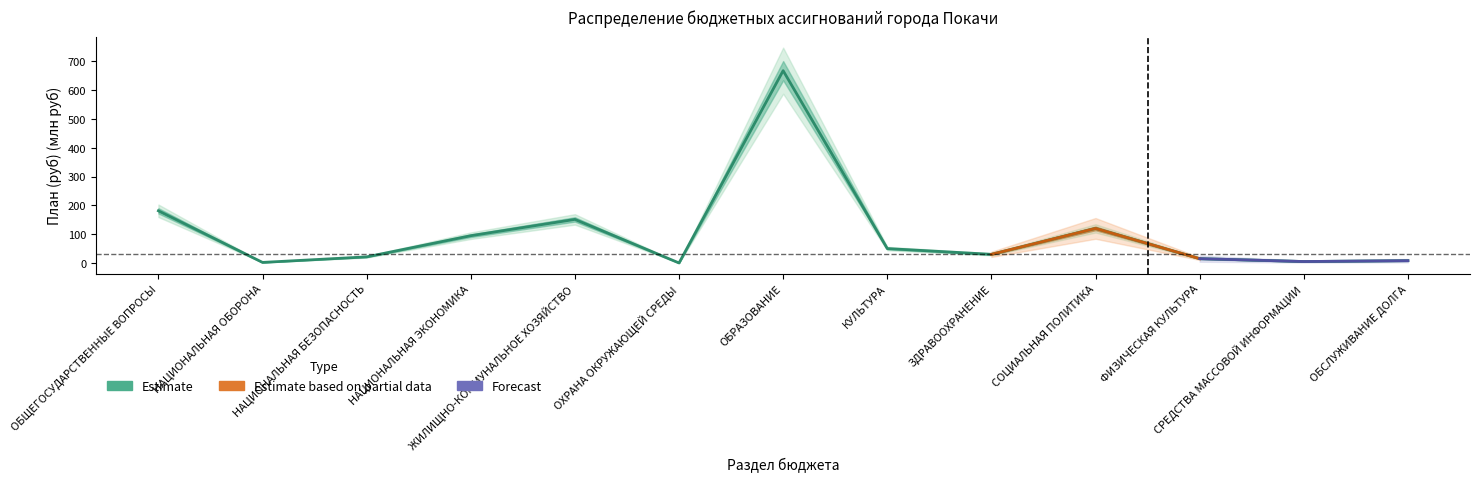

Which label corresponds to the smallest value in the chart?

ОХРАНА ОКРУЖАЮЩЕЙ СРЕДЫ